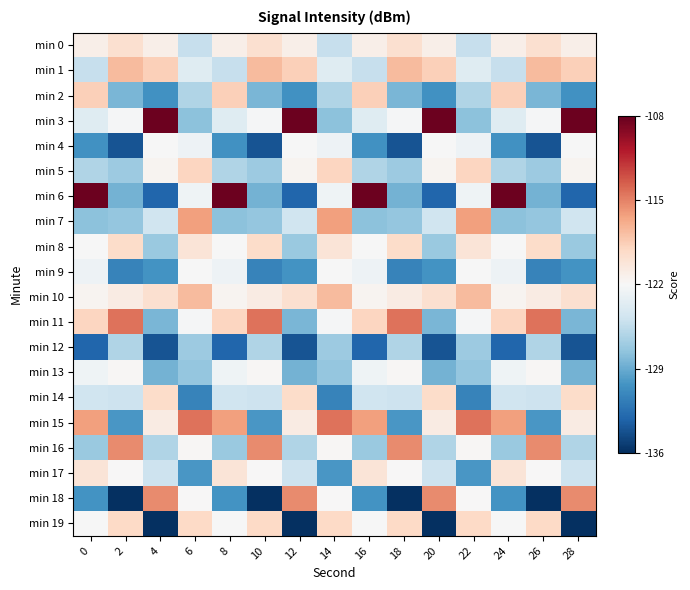

Reading left to right, what are all the values shown in this chart?

min 0: 0=-121.2	2=-119.8	4=-121.2	6=-125.2	8=-121.2	10=-119.8	12=-121.2	14=-125.2	16=-121.2	18=-119.8	20=-121.2	22=-125.2	24=-121.2	26=-119.8	28=-121.2
min 1: 0=-125.2	2=-117.6	4=-118.6	6=-123.7	8=-125.2	10=-117.6	12=-118.6	14=-123.7	16=-125.2	18=-117.6	20=-118.6	22=-123.7	24=-125.2	26=-117.6	28=-118.6
min 2: 0=-118.6	2=-128.4	4=-130.5	6=-126.2	8=-118.6	10=-128.4	12=-130.5	14=-126.2	16=-118.6	18=-128.4	20=-130.5	22=-126.2	24=-118.6	26=-128.4	28=-130.5
min 3: 0=-123.7	2=-122.2	4=-108.3	6=-127.8	8=-123.7	10=-122.2	12=-108.3	14=-127.8	16=-123.7	18=-122.2	20=-108.3	22=-127.8	24=-123.7	26=-122.2	28=-108.3
min 4: 0=-130.5	2=-134.1	4=-122.1	6=-122.7	8=-130.5	10=-134.1	12=-122.1	14=-122.7	16=-130.5	18=-134.1	20=-122.1	22=-122.7	24=-130.5	26=-134.1	28=-122.1
min 5: 0=-126.2	2=-127.1	4=-121.7	6=-119.0	8=-126.2	10=-127.1	12=-121.7	14=-119.0	16=-126.2	18=-127.1	20=-121.7	22=-119.0	24=-126.2	26=-127.1	28=-121.7
min 6: 0=-108.3	2=-128.6	4=-133.1	6=-122.6	8=-108.3	10=-128.6	12=-133.1	14=-122.6	16=-108.3	18=-128.6	20=-133.1	22=-122.6	24=-108.3	26=-128.6	28=-133.1
min 7: 0=-127.8	2=-127.4	4=-124.8	6=-116.3	8=-127.8	10=-127.4	12=-124.8	14=-116.3	16=-127.8	18=-127.4	20=-124.8	22=-116.3	24=-127.8	26=-127.4	28=-124.8
min 8: 0=-122.1	2=-119.4	4=-127.2	6=-120.2	8=-122.1	10=-119.4	12=-127.2	14=-120.2	16=-122.1	18=-119.4	20=-127.2	22=-120.2	24=-122.1	26=-119.4	28=-127.2
min 9: 0=-122.7	2=-131.3	4=-130.3	6=-122.1	8=-122.7	10=-131.3	12=-130.3	14=-122.1	16=-122.7	18=-131.3	20=-130.3	22=-122.1	24=-122.7	26=-131.3	28=-130.3
min 10: 0=-121.7	2=-120.9	4=-119.8	6=-117.6	8=-121.7	10=-120.9	12=-119.8	14=-117.6	16=-121.7	18=-120.9	20=-119.8	22=-117.6	24=-121.7	26=-120.9	28=-119.8
min 11: 0=-119.0	2=-114.4	4=-128.4	6=-122.2	8=-119.0	10=-114.4	12=-128.4	14=-122.2	16=-119.0	18=-114.4	20=-128.4	22=-122.2	24=-119.0	26=-114.4	28=-128.4
min 12: 0=-133.1	2=-126.2	4=-134.1	6=-127.1	8=-133.1	10=-126.2	12=-134.1	14=-127.1	16=-133.1	18=-126.2	20=-134.1	22=-127.1	24=-133.1	26=-126.2	28=-134.1
min 13: 0=-122.6	2=-121.8	4=-128.6	6=-127.4	8=-122.6	10=-121.8	12=-128.6	14=-127.4	16=-122.6	18=-121.8	20=-128.6	22=-127.4	24=-122.6	26=-121.8	28=-128.6
min 14: 0=-124.8	2=-124.8	4=-119.4	6=-131.3	8=-124.8	10=-124.8	12=-119.4	14=-131.3	16=-124.8	18=-124.8	20=-119.4	22=-131.3	24=-124.8	26=-124.8	28=-119.4
min 15: 0=-116.3	2=-130.2	4=-120.9	6=-114.4	8=-116.3	10=-130.2	12=-120.9	14=-114.4	16=-116.3	18=-130.2	20=-120.9	22=-114.4	24=-116.3	26=-130.2	28=-120.9
min 16: 0=-127.2	2=-115.4	4=-126.2	6=-121.8	8=-127.2	10=-115.4	12=-126.2	14=-121.8	16=-127.2	18=-115.4	20=-126.2	22=-121.8	24=-127.2	26=-115.4	28=-126.2
min 17: 0=-120.2	2=-121.9	4=-124.8	6=-130.2	8=-120.2	10=-121.9	12=-124.8	14=-130.2	16=-120.2	18=-121.9	20=-124.8	22=-130.2	24=-120.2	26=-121.9	28=-124.8
min 18: 0=-130.3	2=-136.2	4=-115.4	6=-121.9	8=-130.3	10=-136.2	12=-115.4	14=-121.9	16=-130.3	18=-136.2	20=-115.4	22=-121.9	24=-130.3	26=-136.2	28=-115.4
min 19: 0=-122.1	2=-119.2	4=-136.2	6=-119.2	8=-122.1	10=-119.2	12=-136.2	14=-119.2	16=-122.1	18=-119.2	20=-136.2	22=-119.2	24=-122.1	26=-119.2	28=-136.2